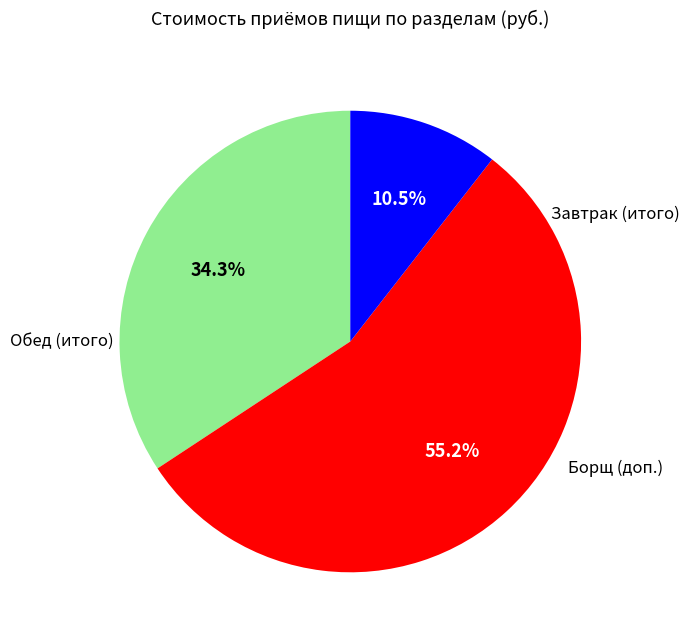

Is there any slice that represents more than half of the pie?

Yes